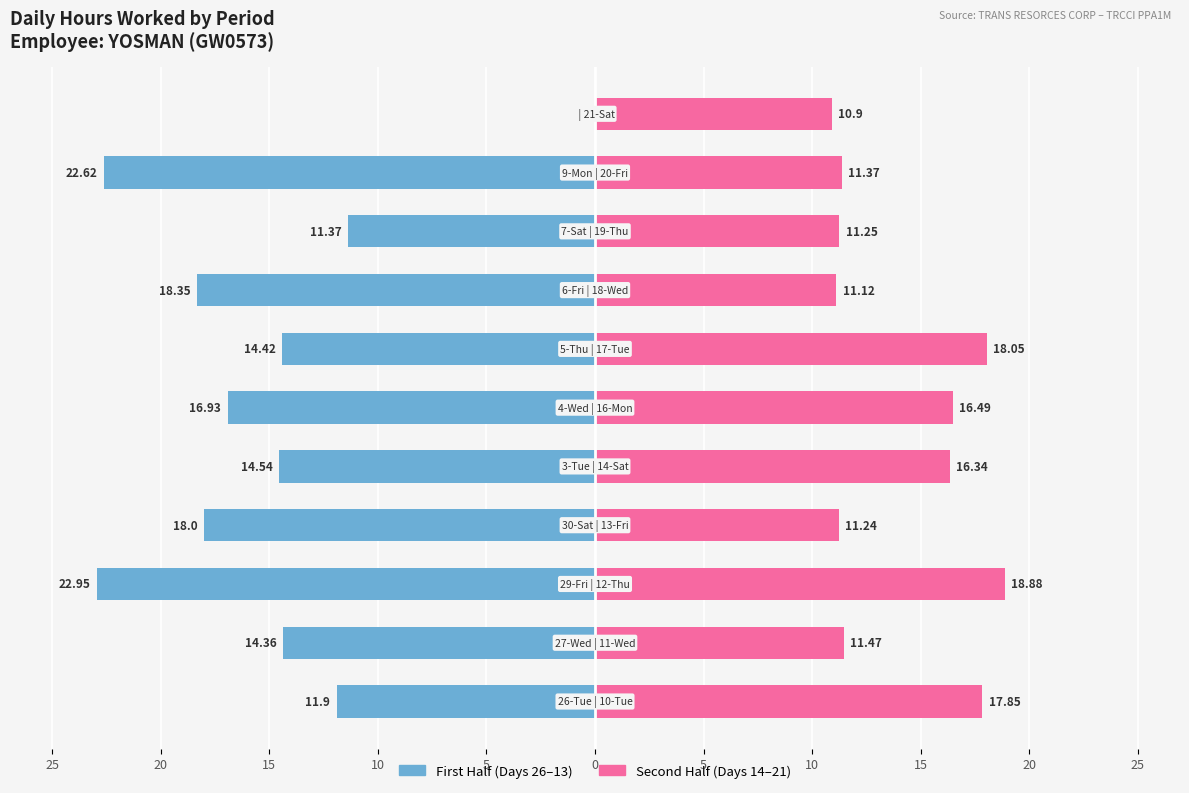

True or false: First Half (Days 26–13) has a value of -14.5 at 5.

True